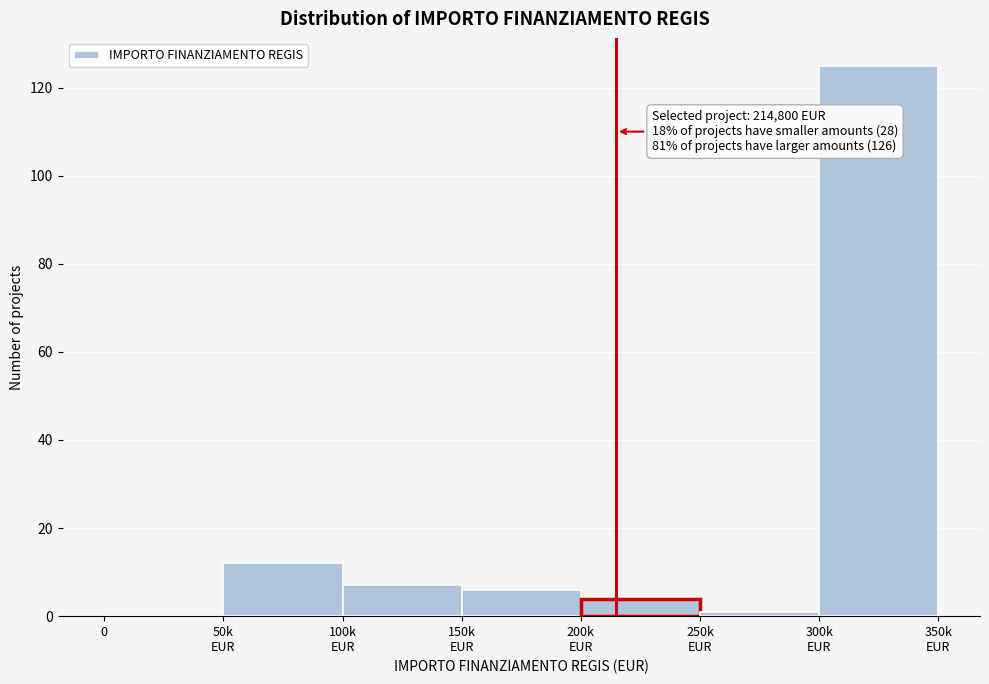

What is the sum of all values?

155